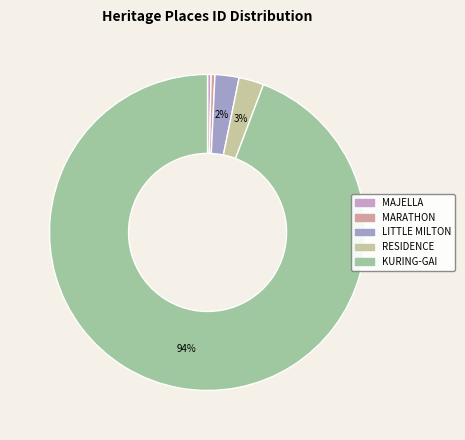

Which slice represents more than half of the pie?

KURING-GAI